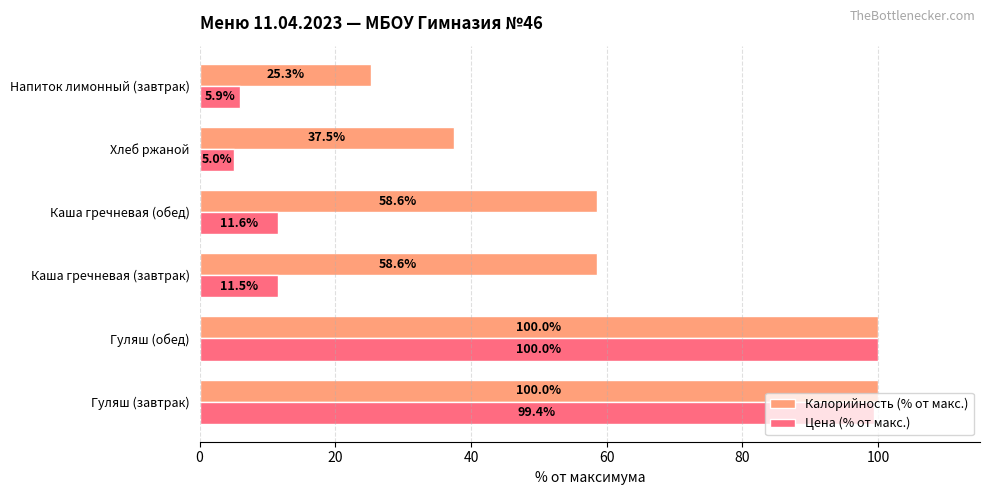

List the labels in order of Цена (% от макс.) value, largest first.

Гуляш (обед), Гуляш (завтрак), Каша гречневая (обед), Каша гречневая (завтрак), Напиток лимонный (завтрак), Хлеб ржаной